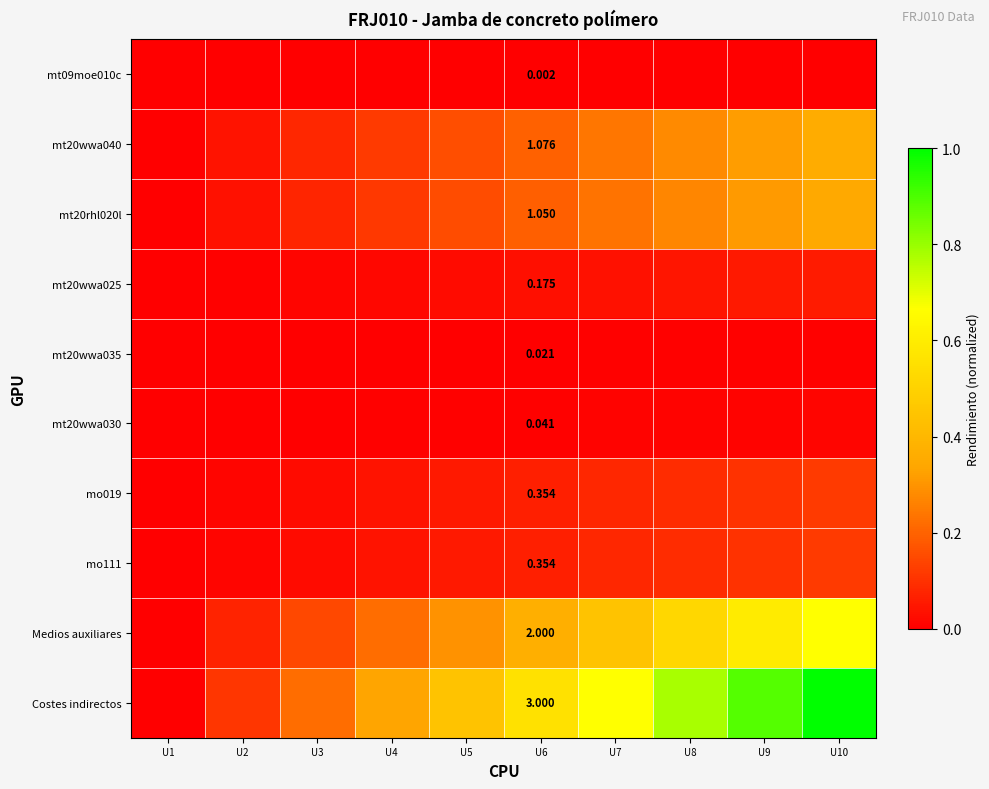

What is the spread (max minus min) of values at U4?

0.3